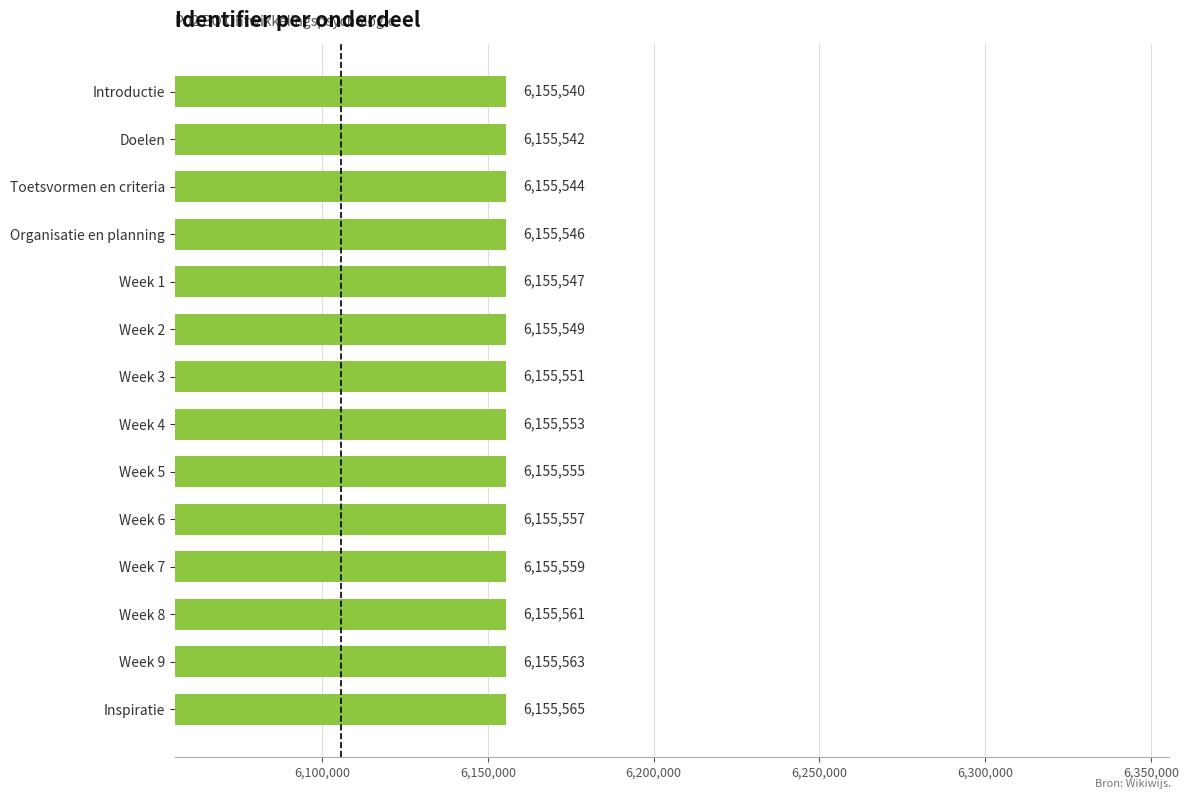

Between Week 6 and Doelen, which is larger?

Week 6